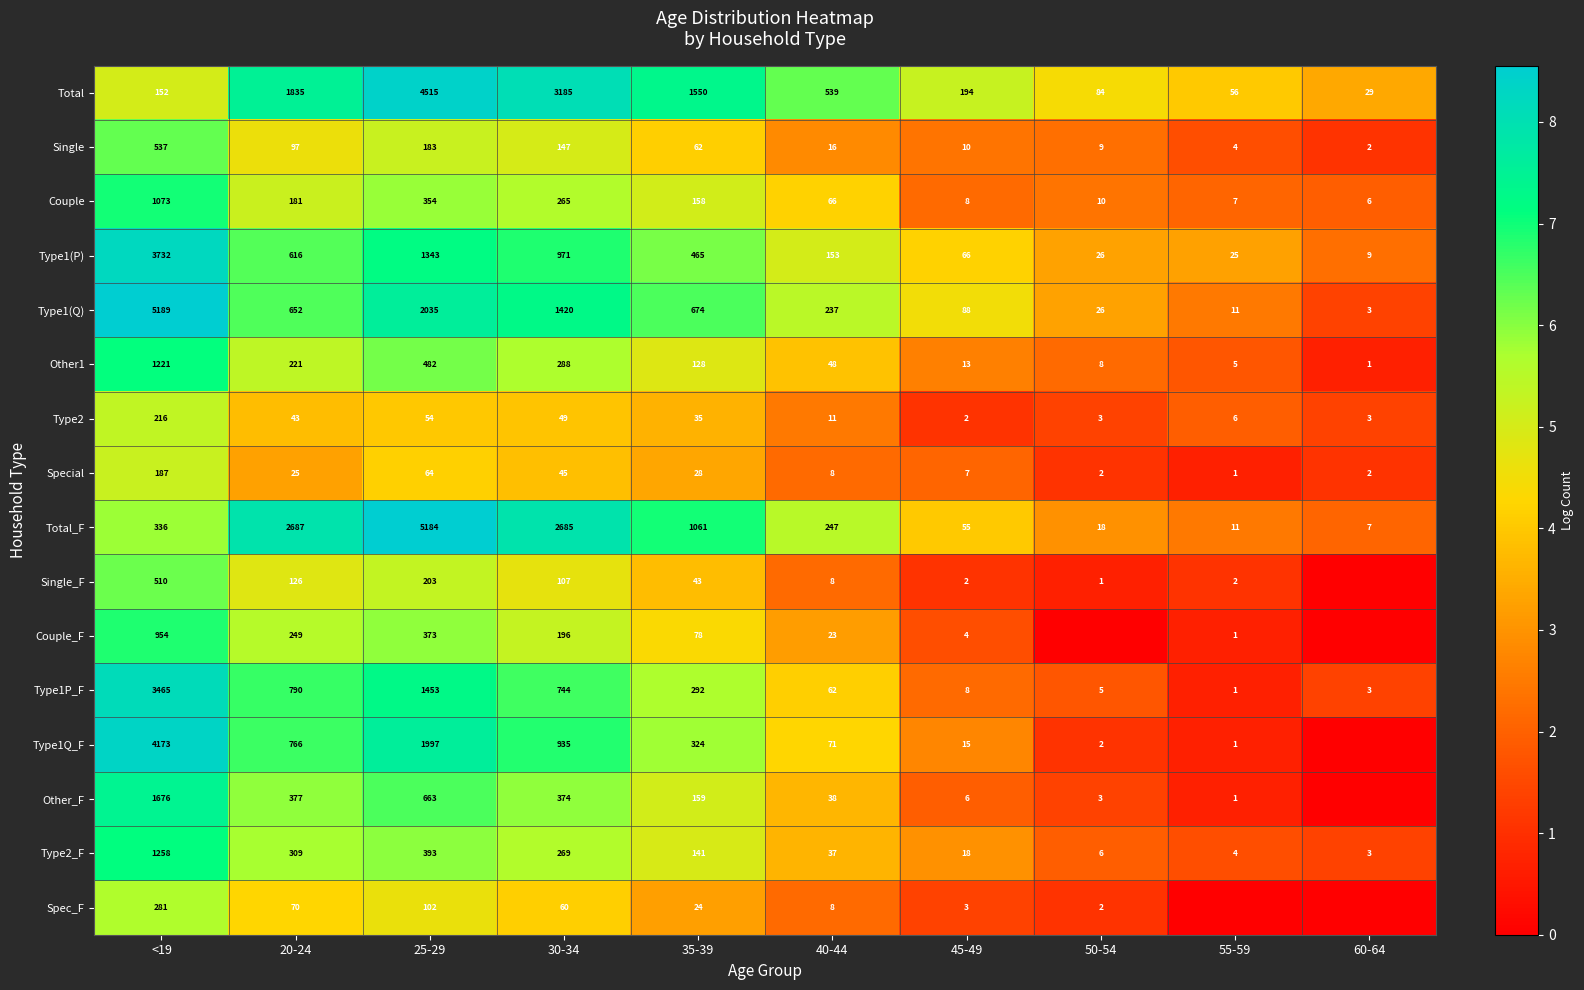

What is the greatest value displayed?

8.6